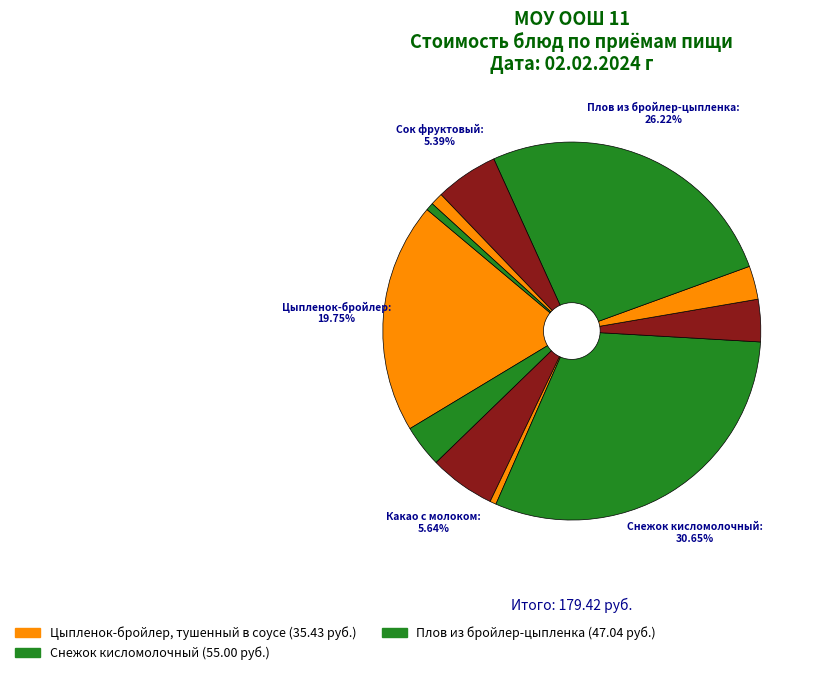

How many segments does this pie chart have?

11